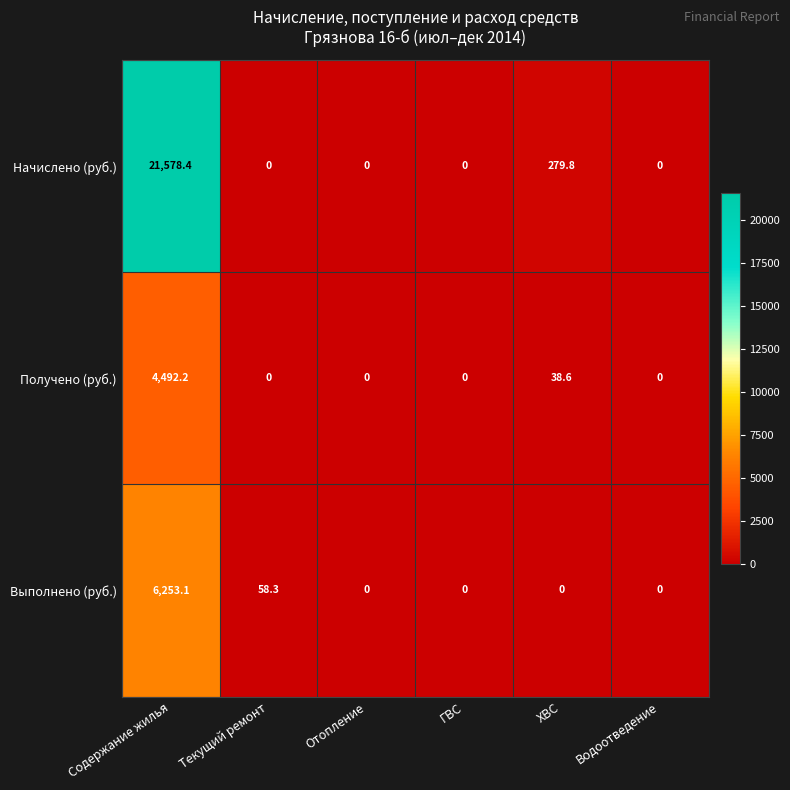

Is it true that Выполнено (руб.) equals 0.0 at Отопление?

True